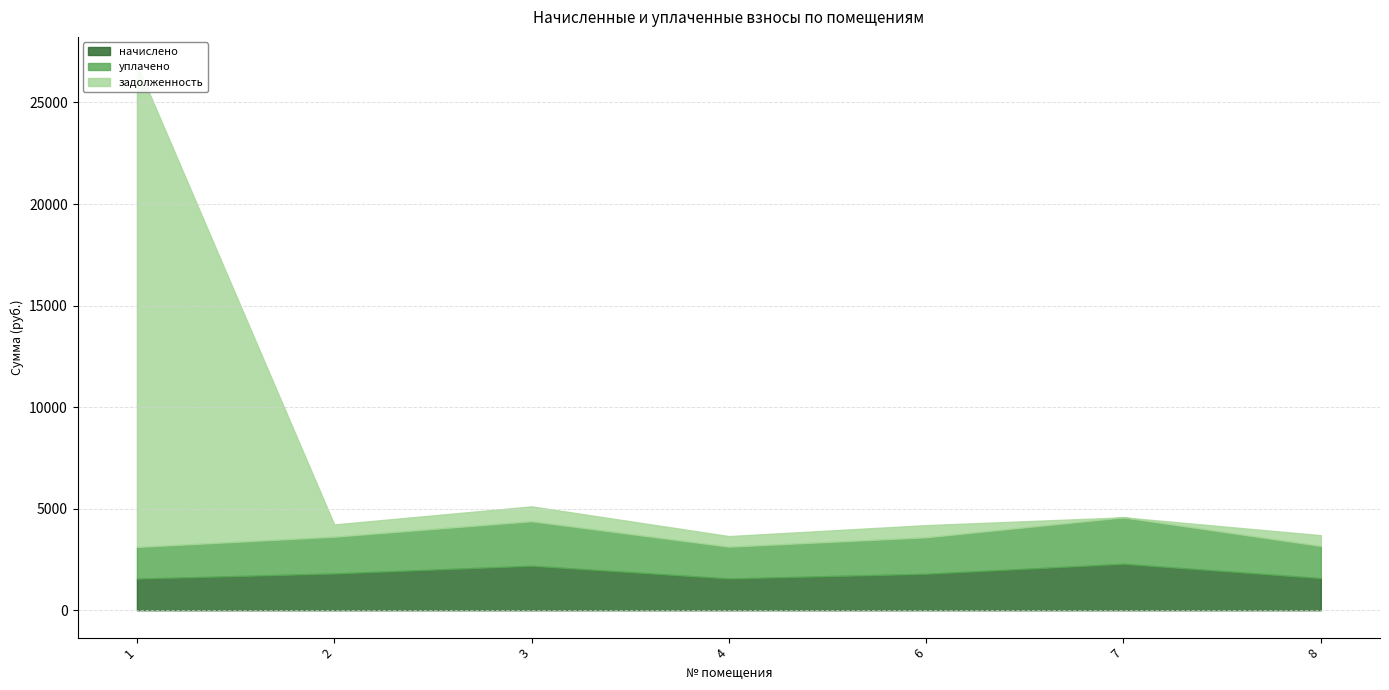

True or false: задолженность has more than 1 points higher than both neighbors.

True